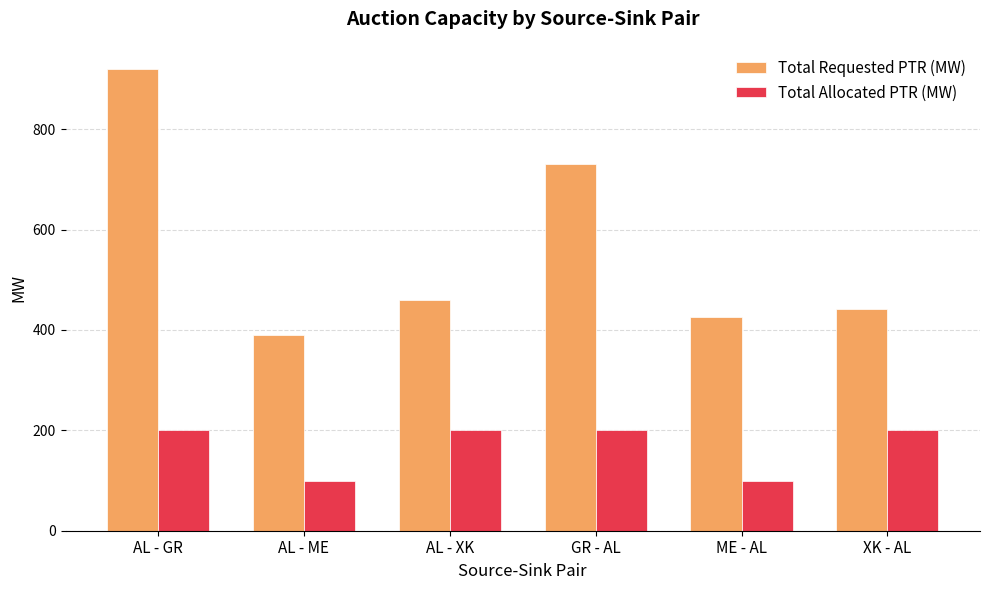

Which series has the largest total across all categories?

Total Requested PTR (MW)